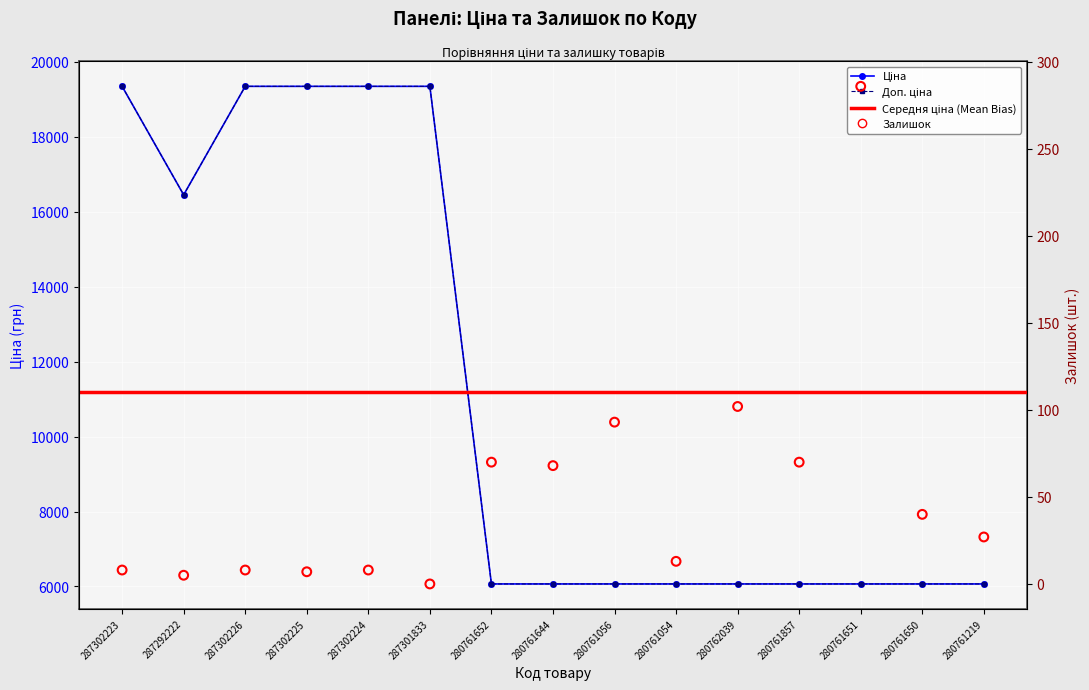

Which series reaches the maximum Y coordinate?

Ціна